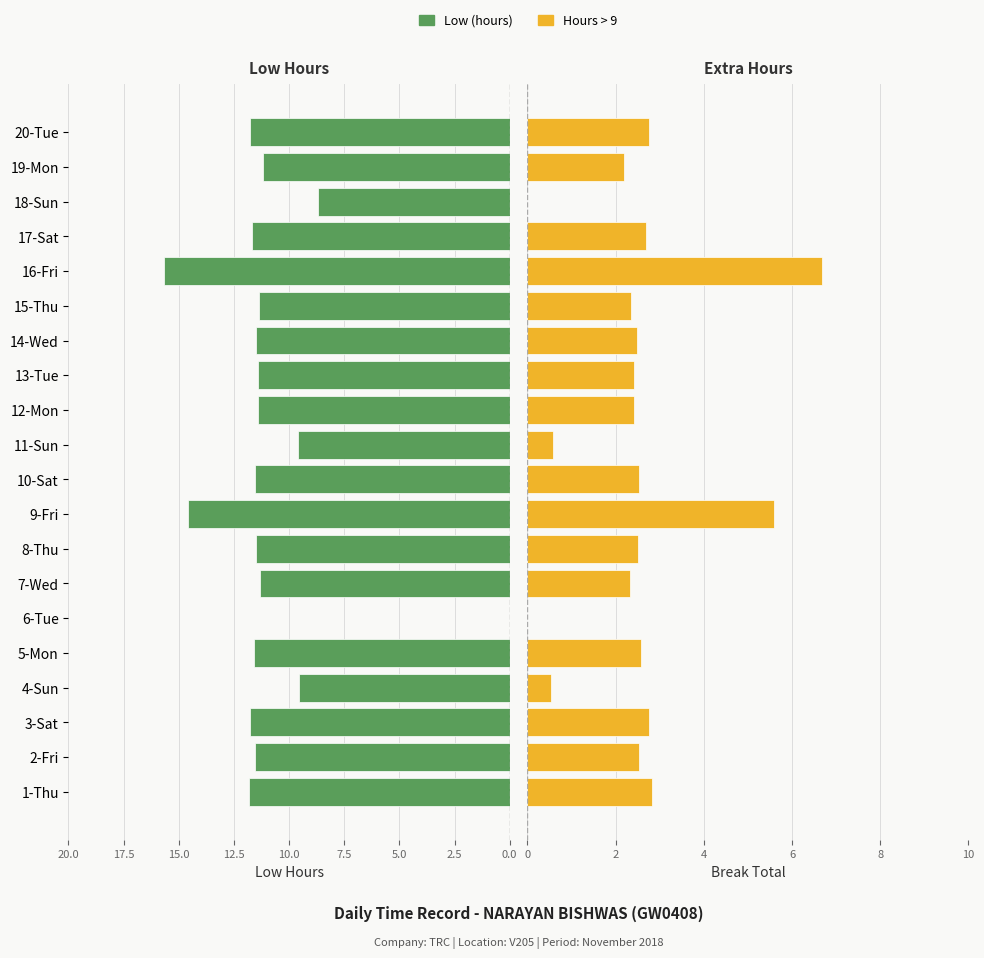

How many groups of bars are there?

20